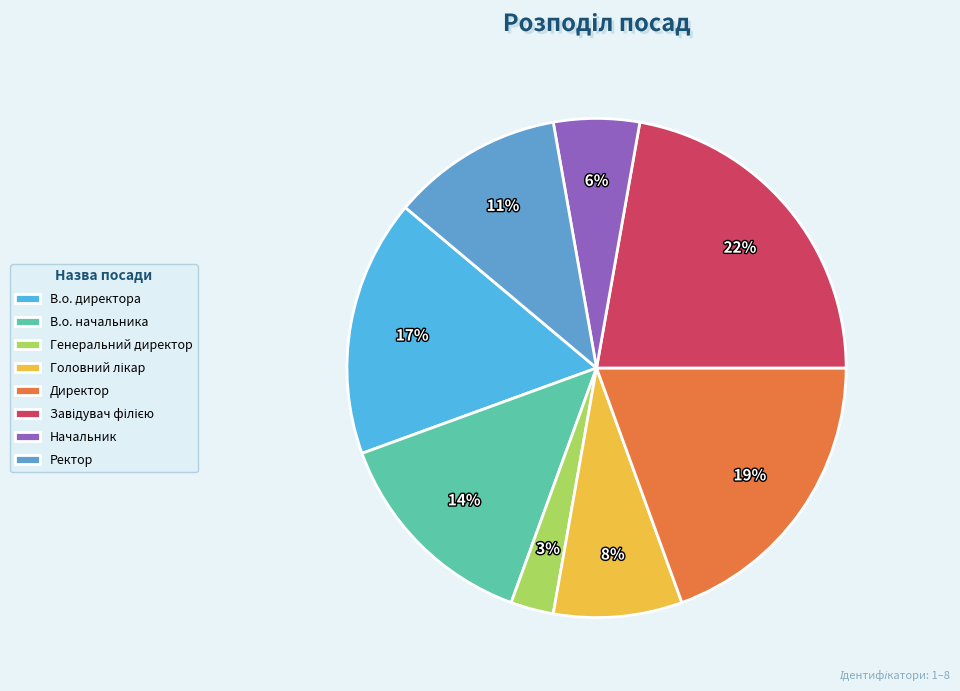

How many segments does this pie chart have?

8